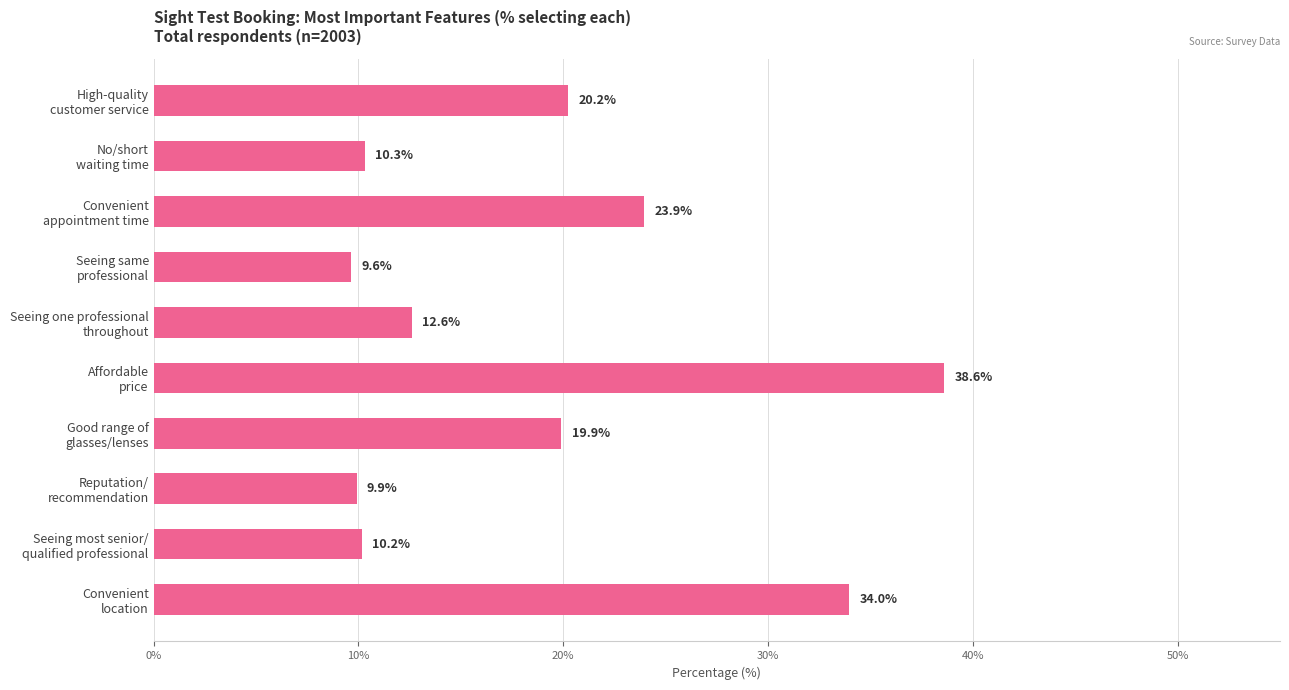

What is the value of the 8th bar from the top?

9.9